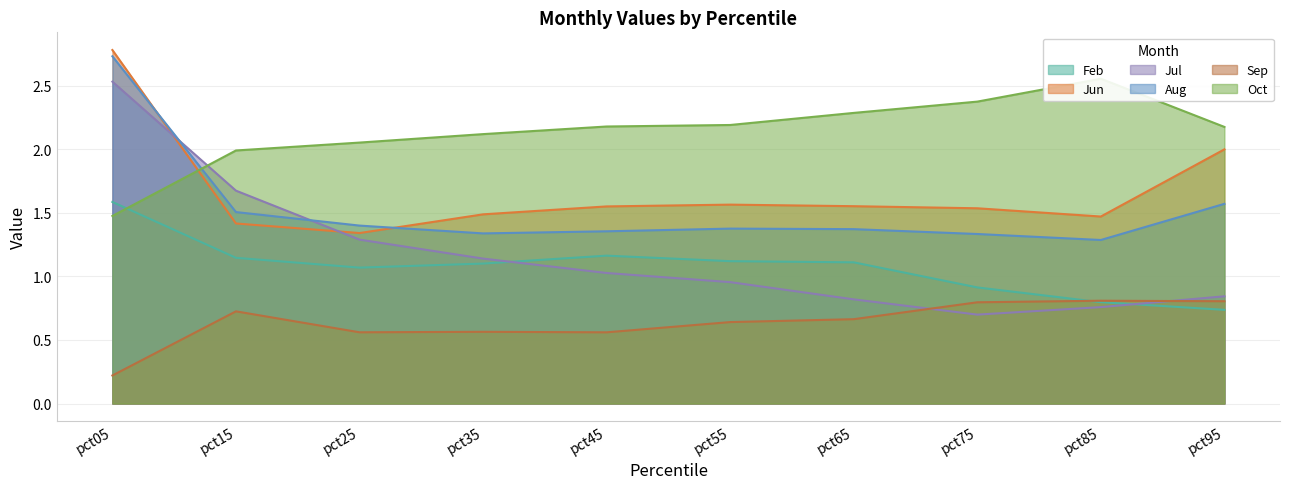

How many data points does each series have?

10